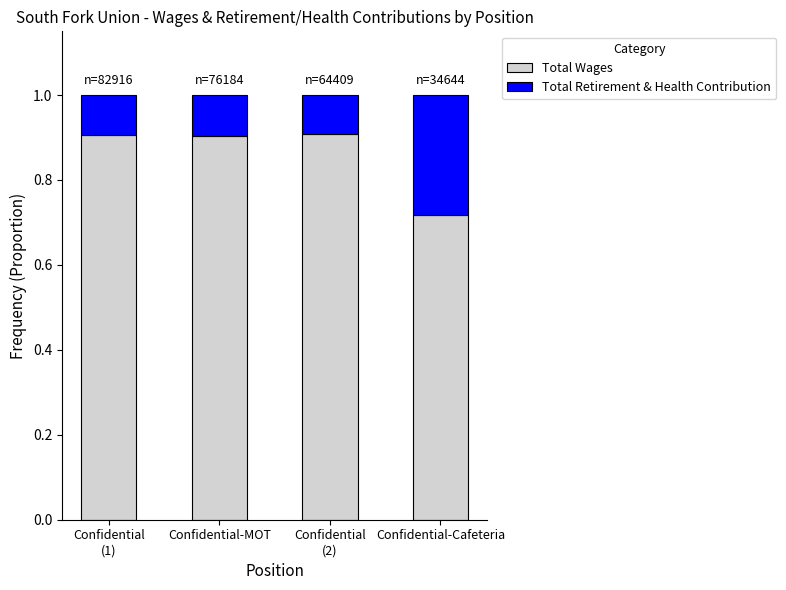

Does the chart contain stacked bars?

Yes